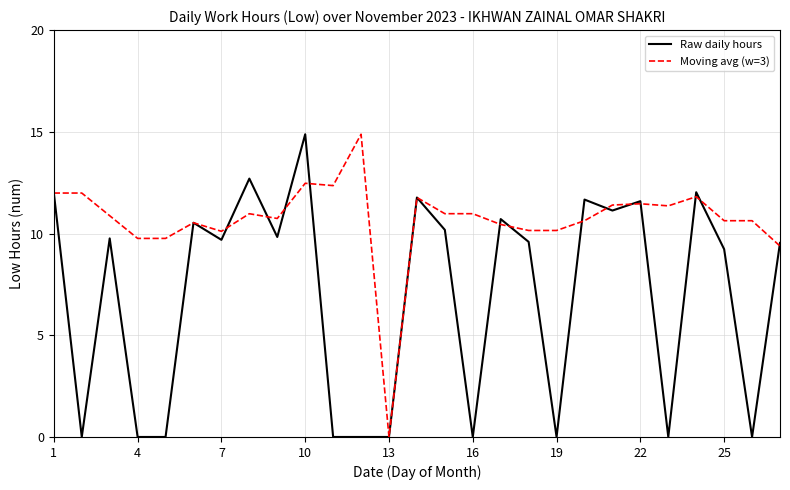

What is the maximum value for Raw daily hours?

14.9